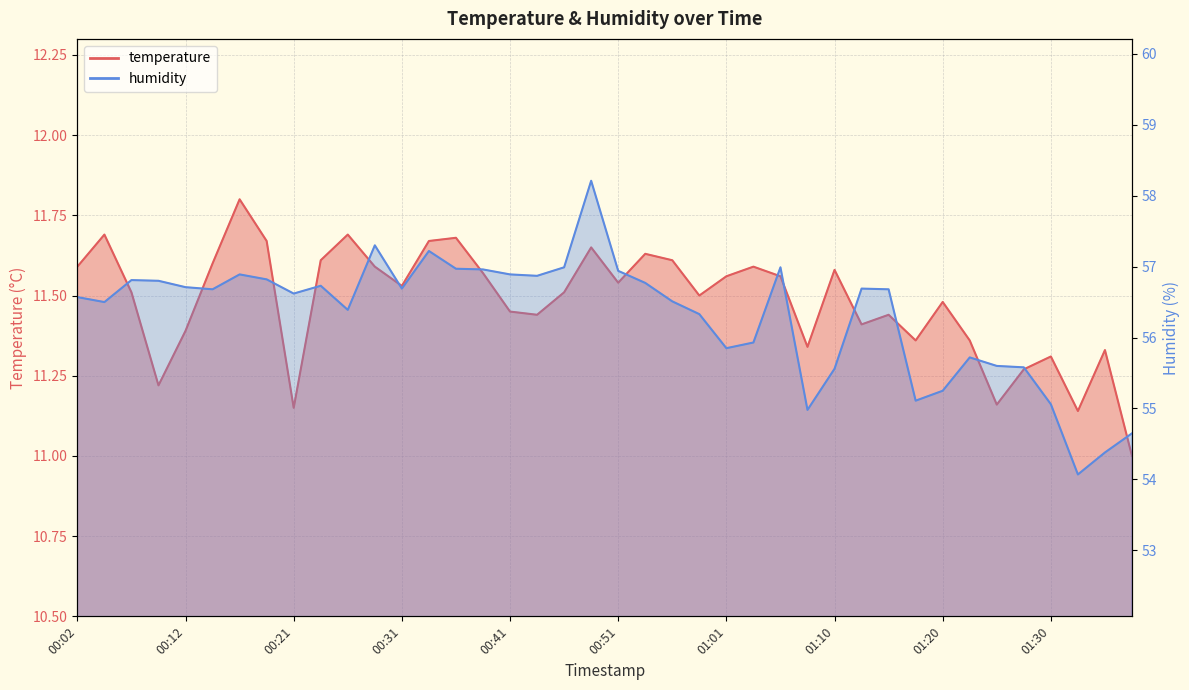

What is the sum of all humidity values?

2252.3